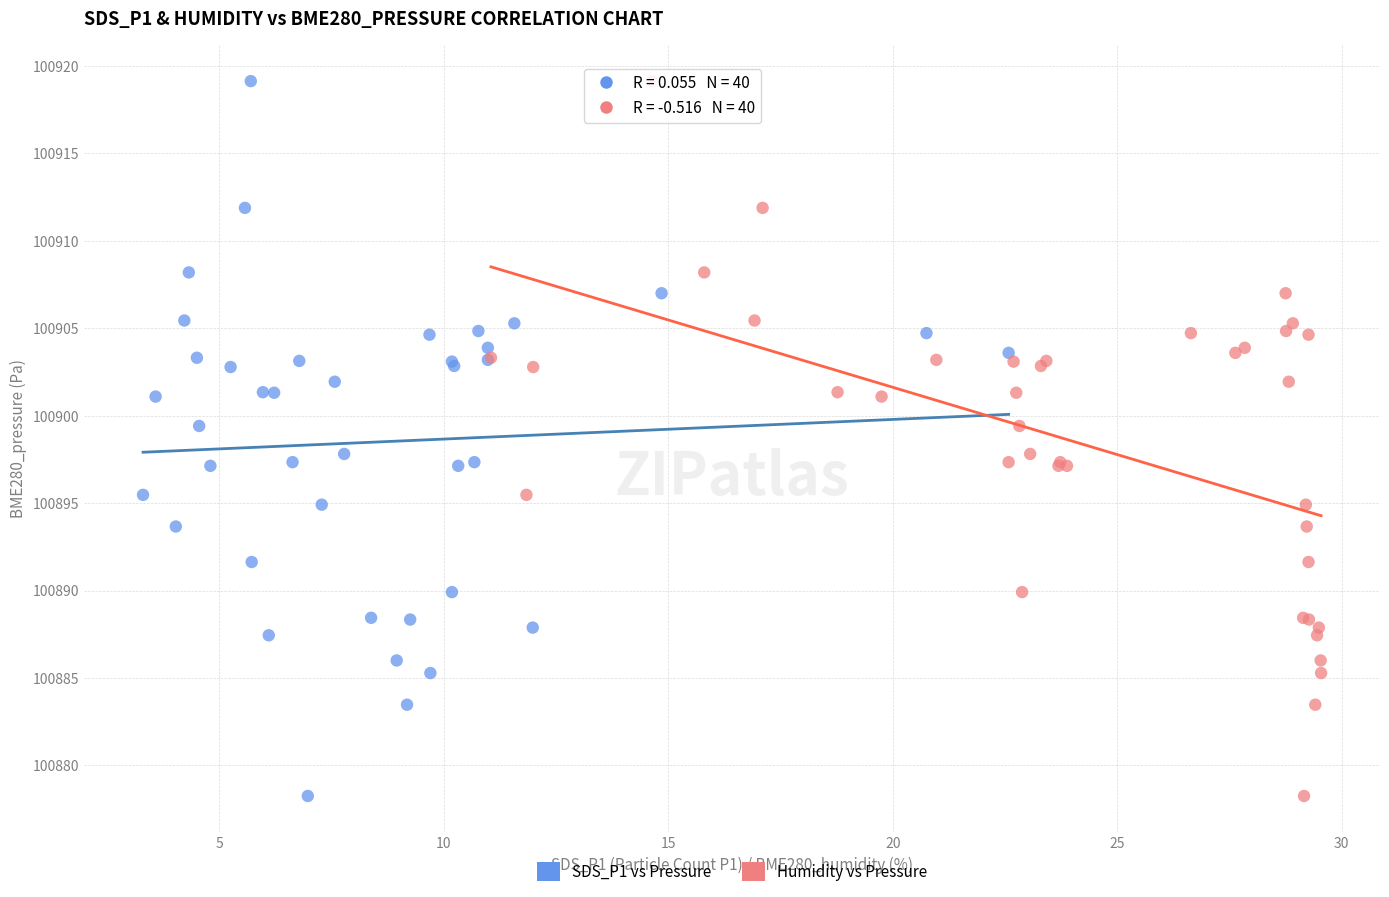

What are all the series names shown in the legend?

SDS_P1 vs Pressure, Humidity vs Pressure